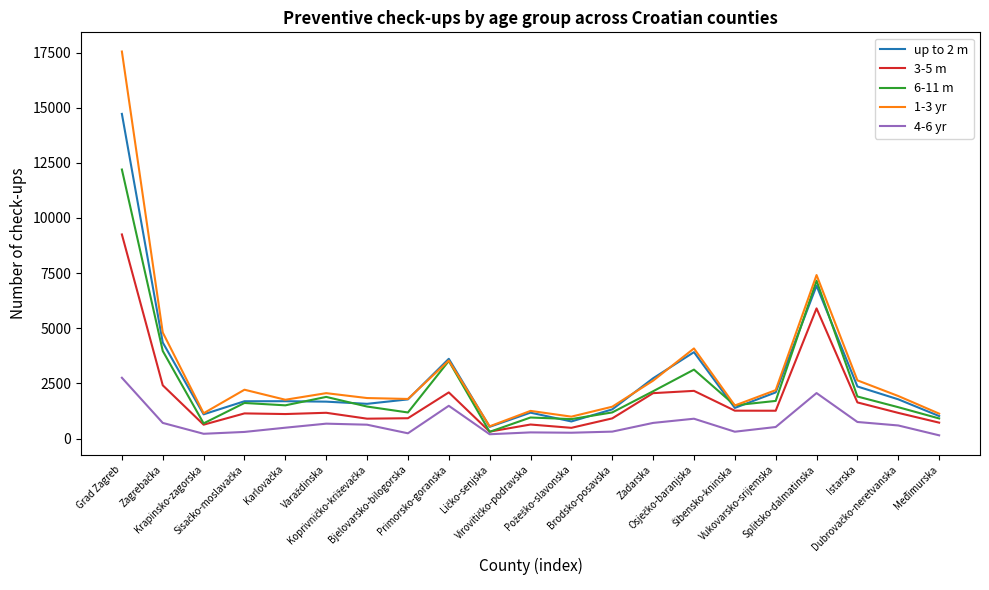

What is the average value of the 3-5 m series?

1816